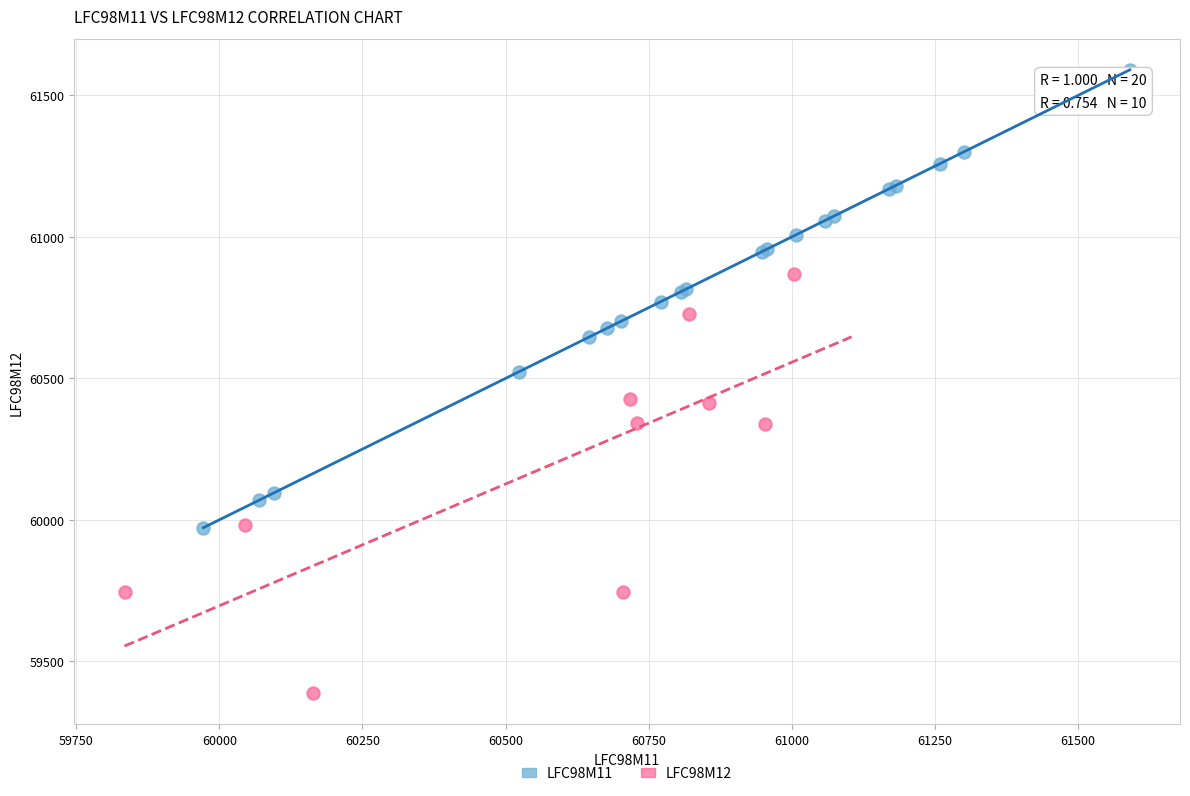

Which series reaches the maximum Y coordinate?

LFC98M11